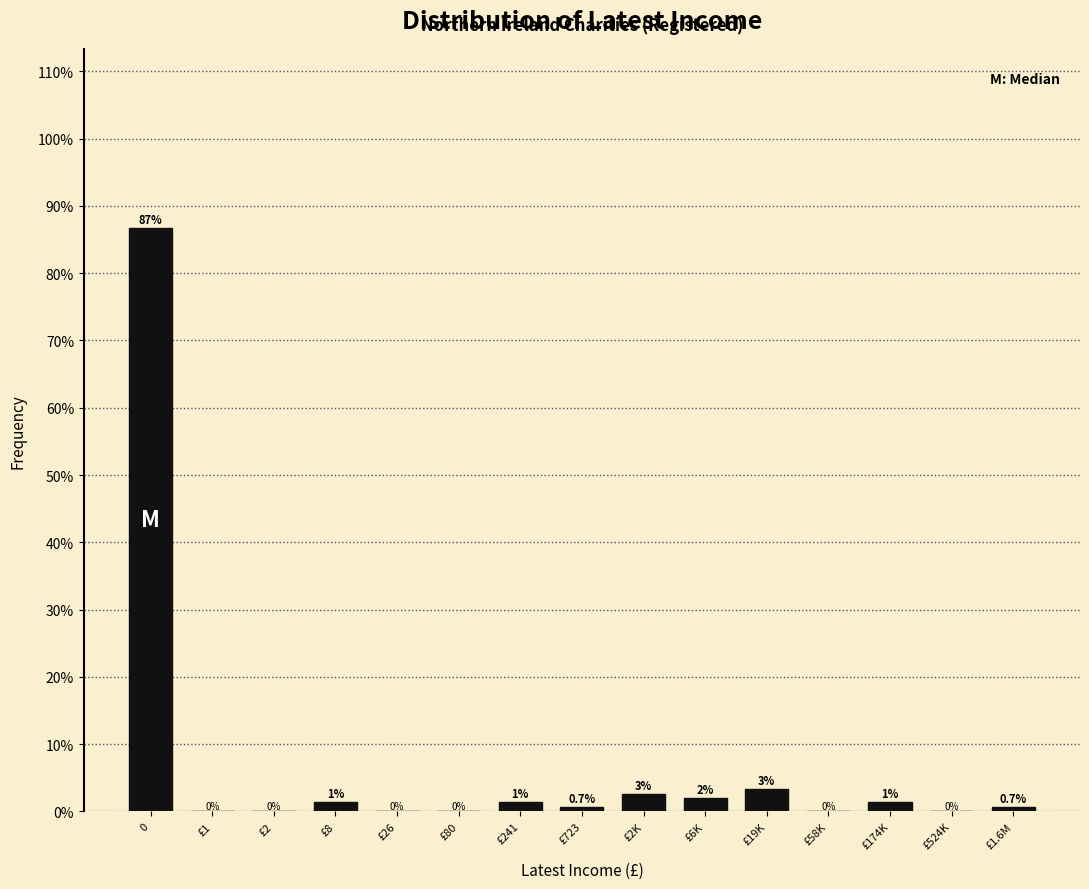

At which label is the value closest to 43?

£19K